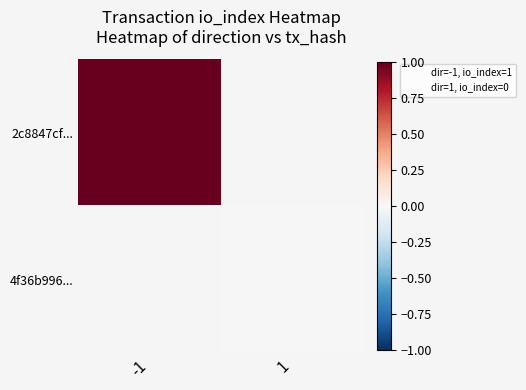

At which label does 4f36b996... reach its minimum?

-1